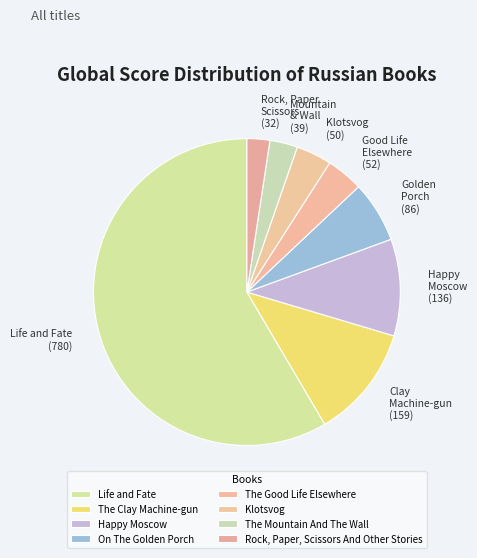

To the nearest percent, what is the combined percentage of The Clay Machine-gun and Klotsvog?

16%